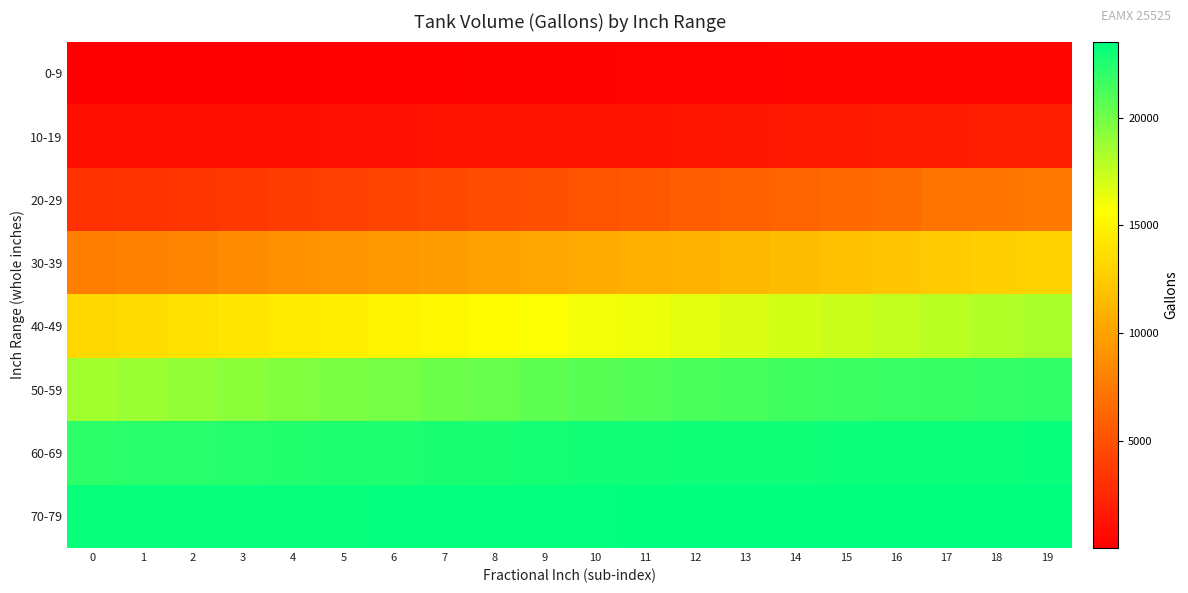

What is the spread (max minus min) of values at 2?

23204